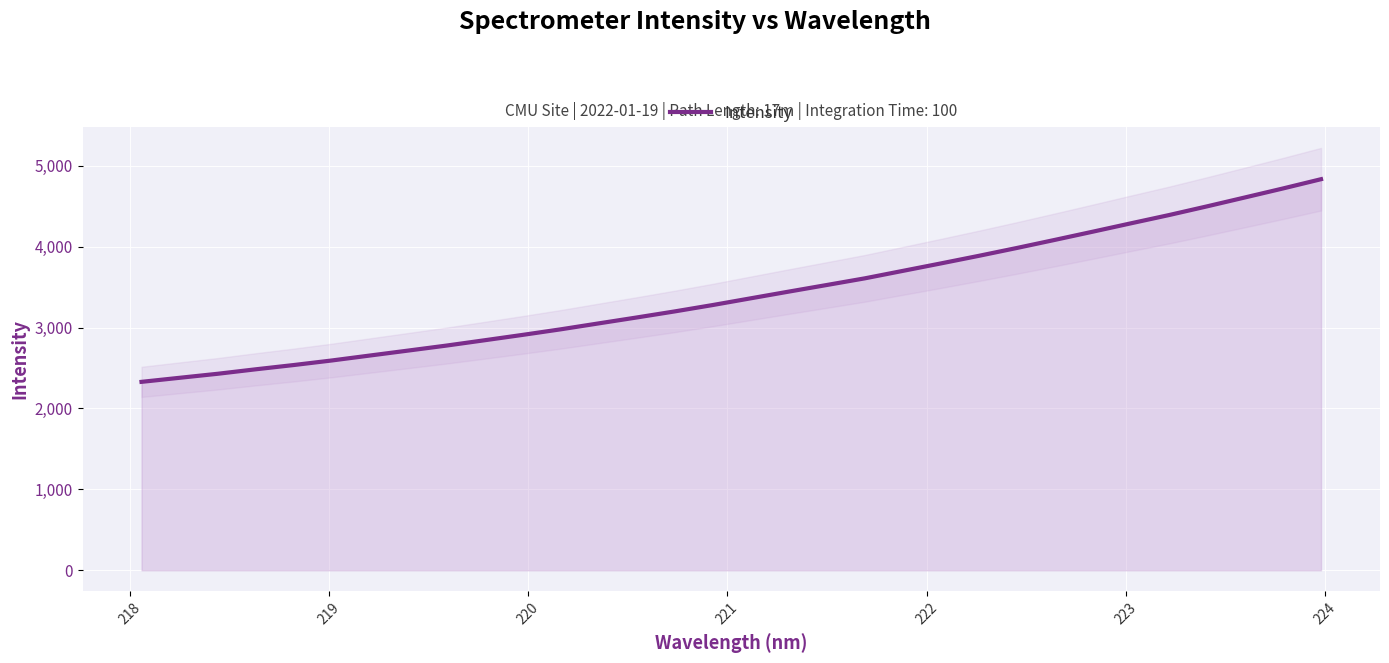

What is the greatest value displayed?

4834.2